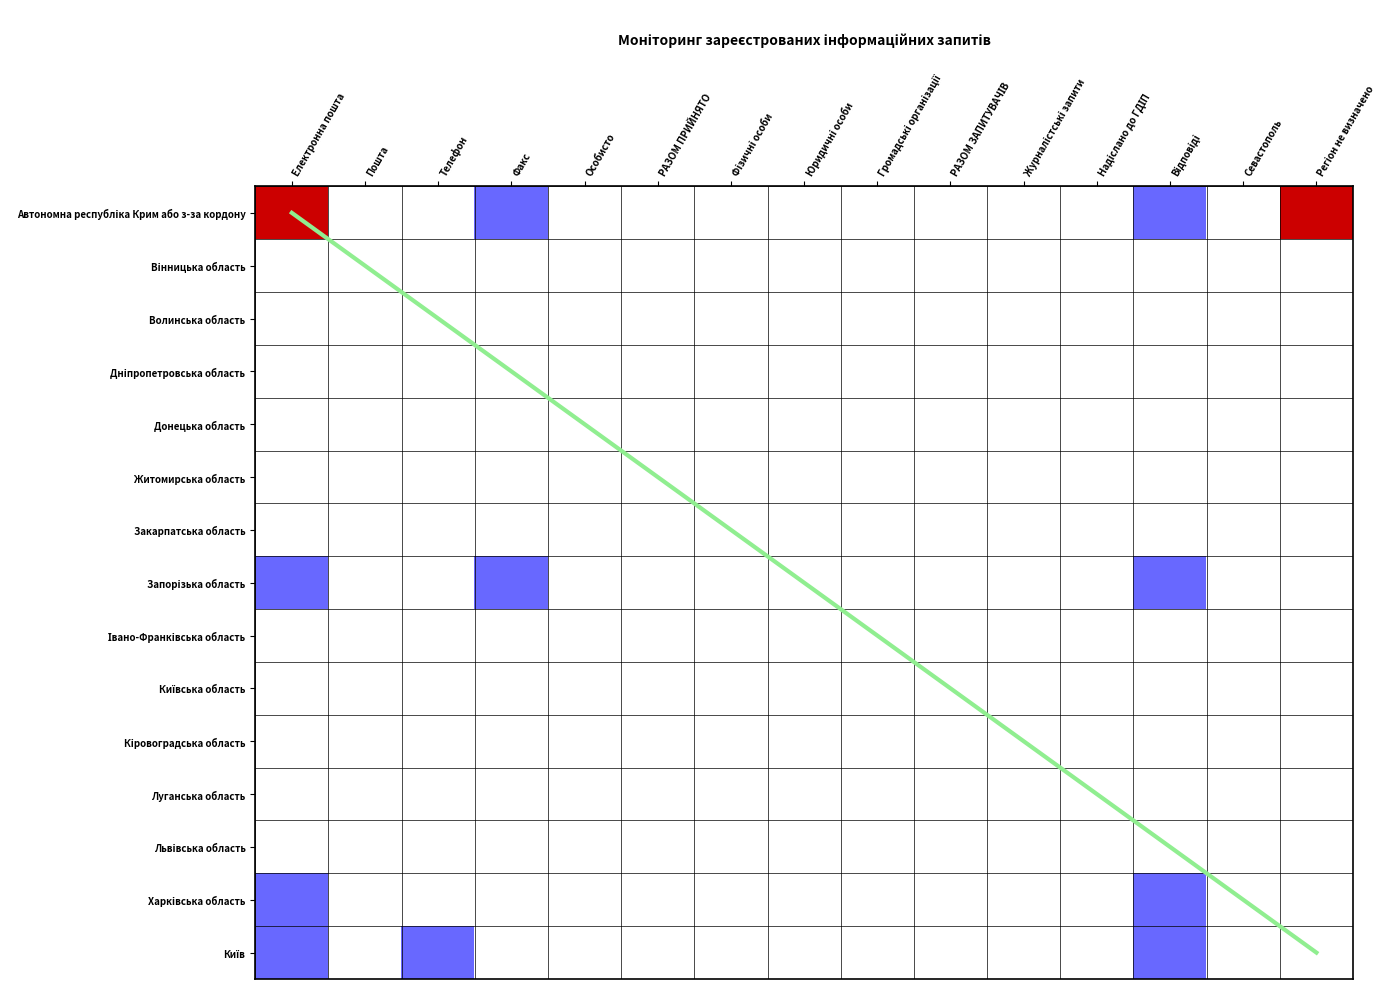

What is the difference between the maximum and minimum values in the Харківська область series?

1